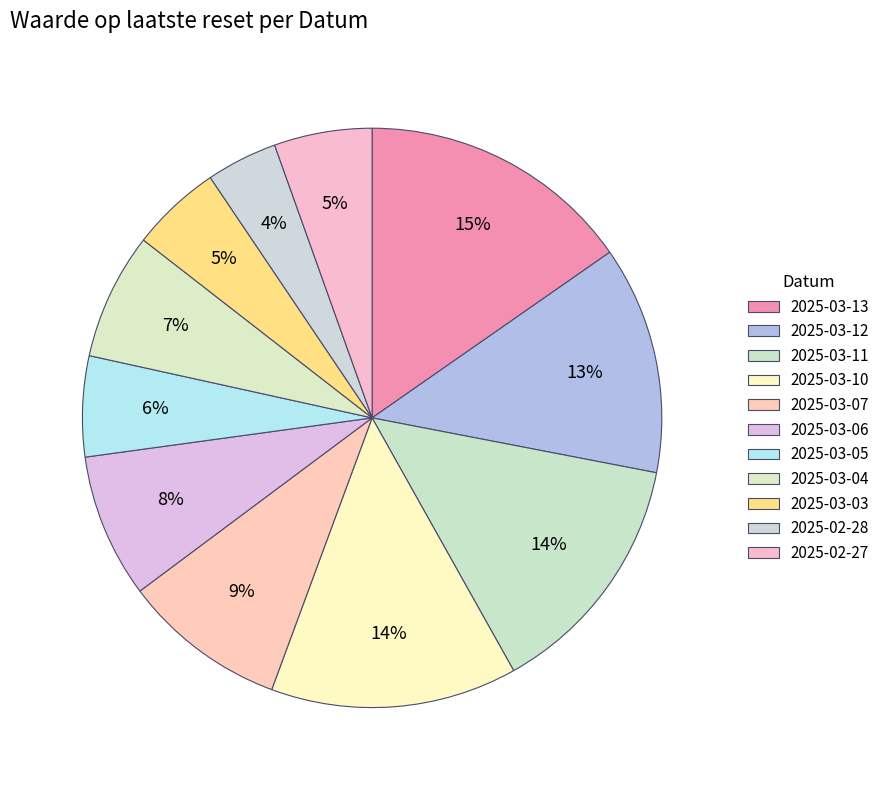

How many segments does this pie chart have?

11